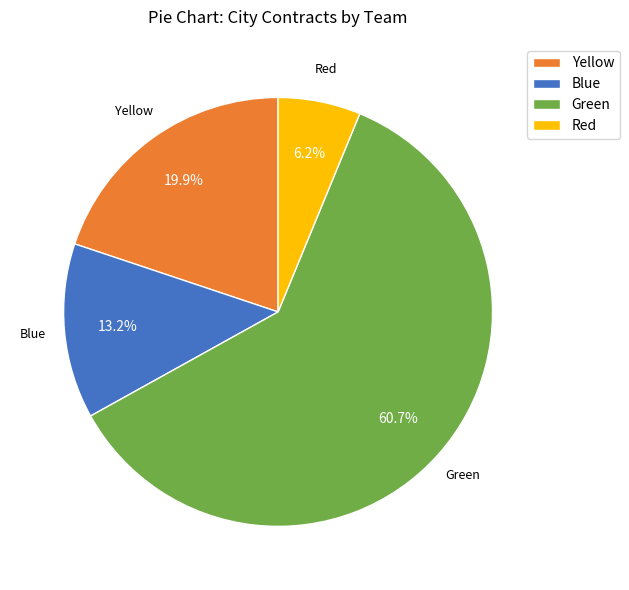

Rank the categories by value from highest to lowest.

Green, Yellow, Blue, Red